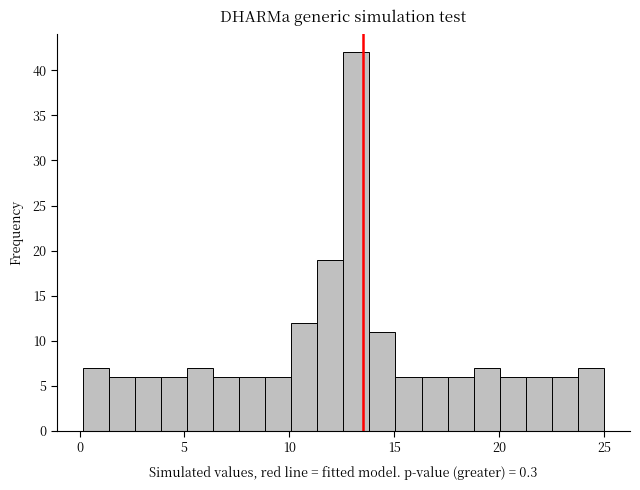

Read against the x-axis, roughly where is the centre of the tallest bar?

13.0